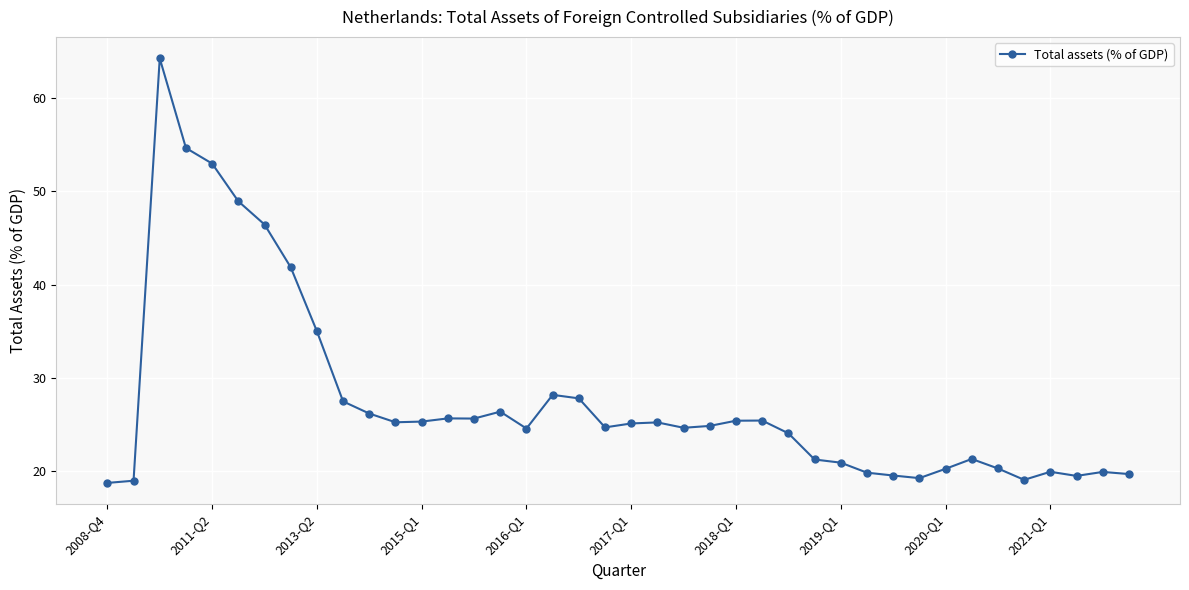

What is the maximum value shown in the chart?

64.3